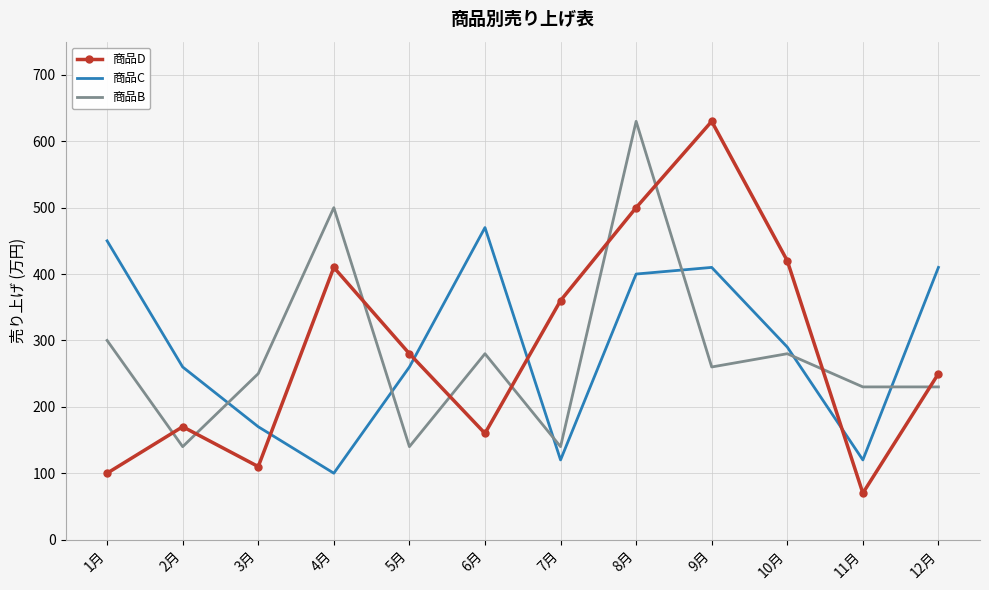

What is the difference between the second highest and minimum values in the 商品B series?

360